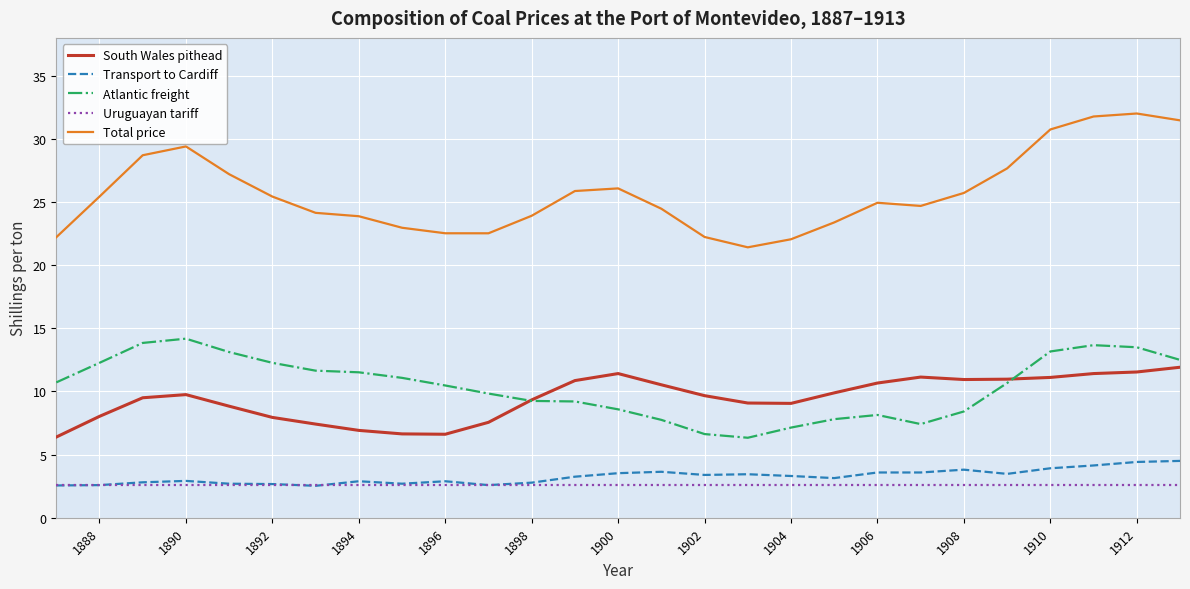

List the series in order of their peak value, highest first.

Total price, Atlantic freight, South Wales pithead, Transport to Cardiff, Uruguayan tariff